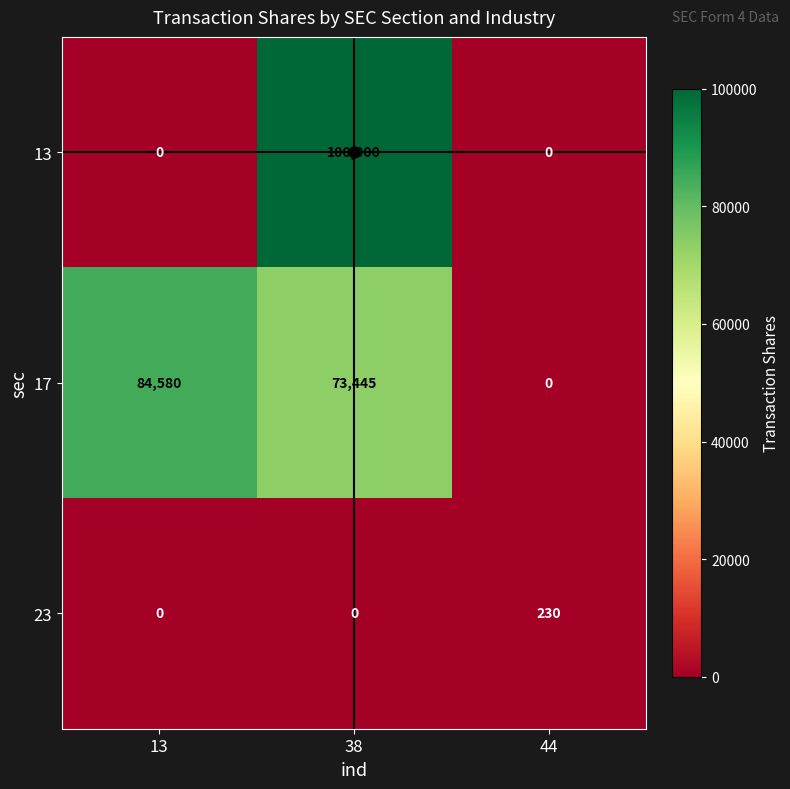

What is the difference between the maximum and minimum values in the 17 series?

84580